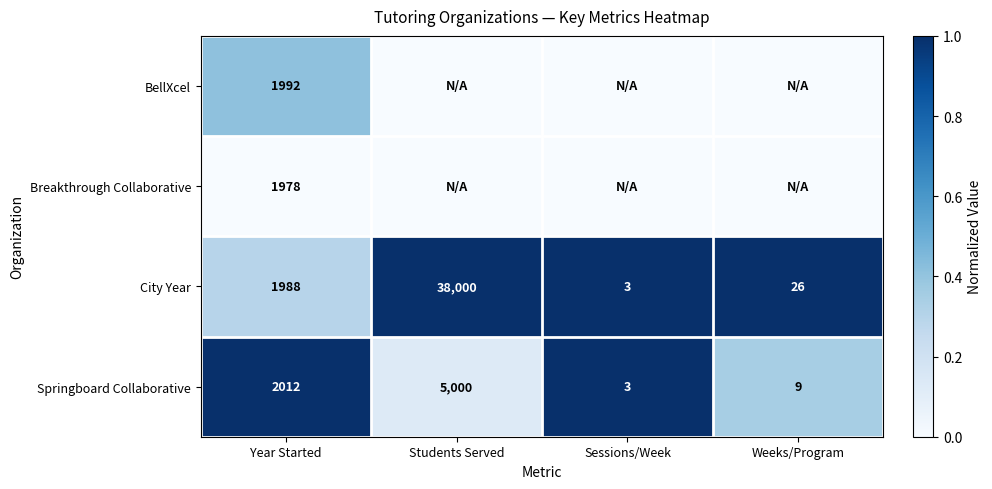

Where is City Year nearest to the value 19001?

Year Started